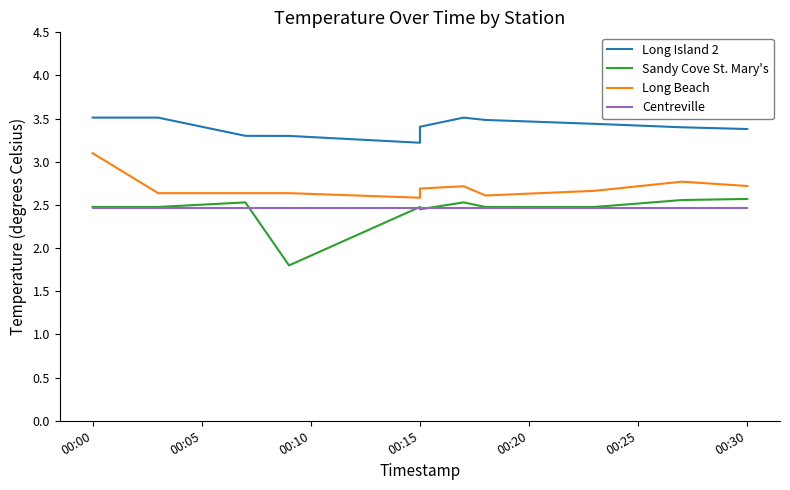

Reading left to right, what are all the values shown in this chart?

Long Island 2: 3.5	3.5	3.3	3.3	3.2	3.4	3.5	3.5	3.4	3.4	3.4
Sandy Cove St. Mary's: 2.5	2.5	2.5	1.8	2.5	2.5	2.5	2.5	2.5	2.6	2.6
Long Beach: 3.1	2.6	2.6	2.6	2.6	2.7	2.7	2.6	2.7	2.8	2.7
Centreville: 2.5	2.5	2.5	2.5	2.5	2.5	2.5	2.5	2.5	2.5	2.5